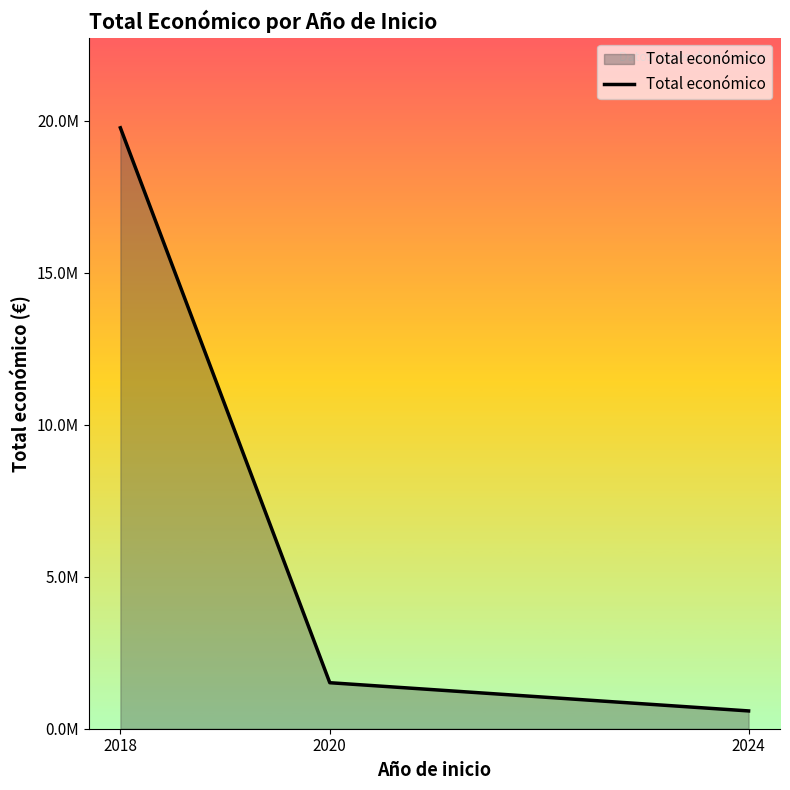

Is this an area chart (filled region under the line)?

Yes